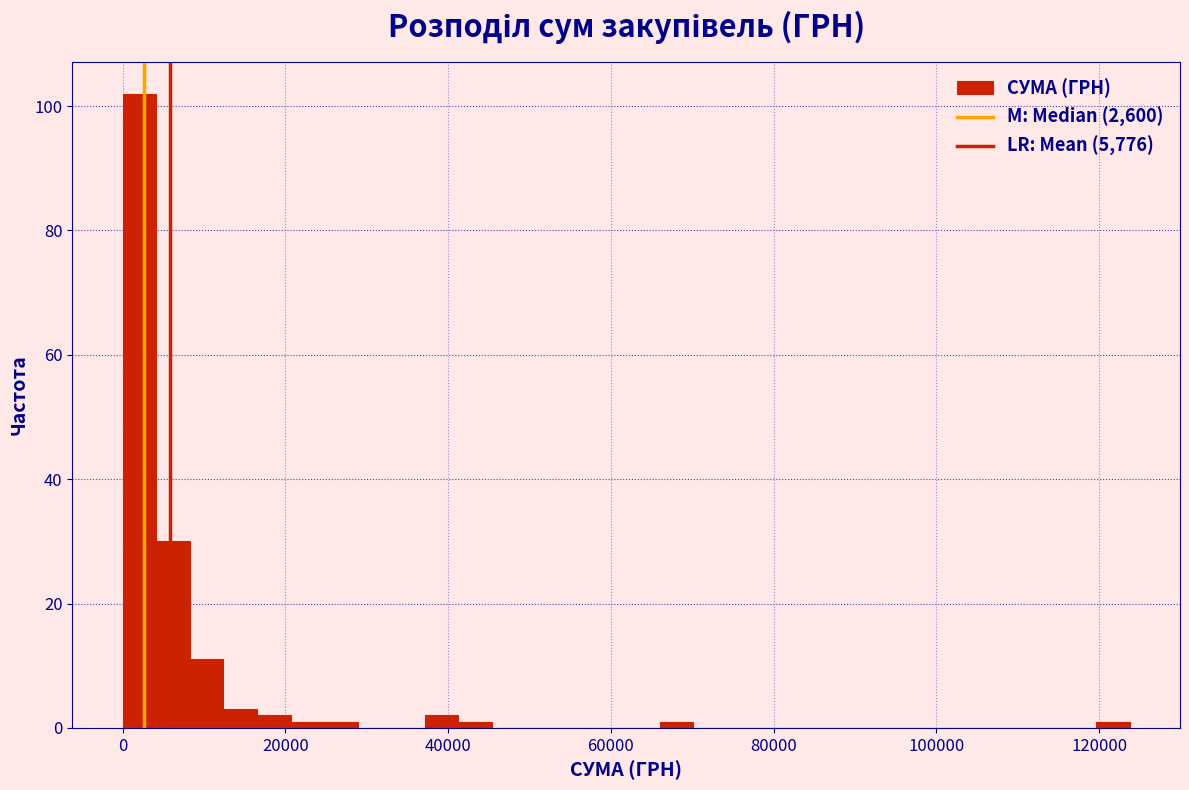

Read against the x-axis, roughly where is the centre of the tallest bar?

2000